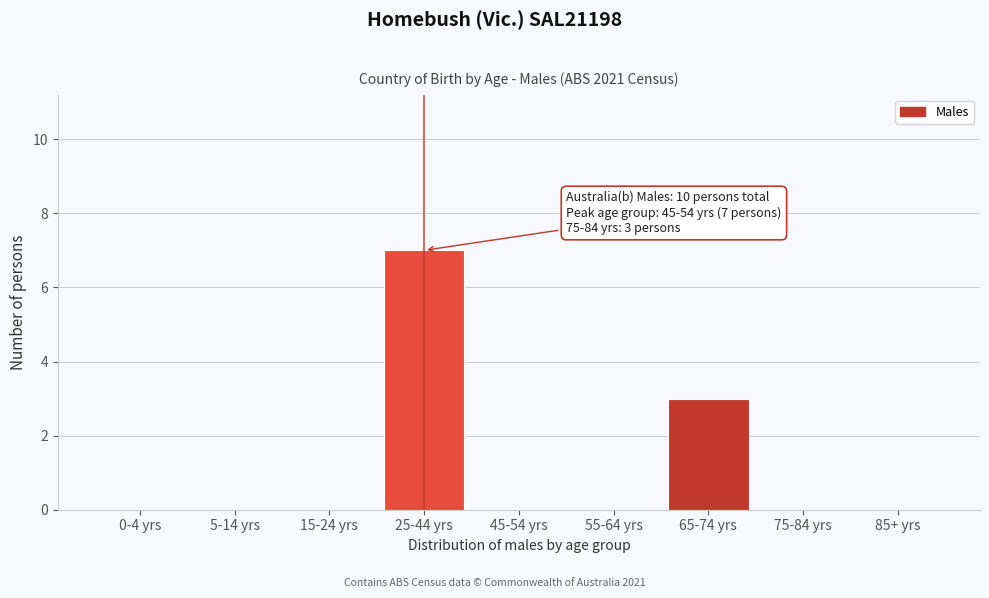

Reading left to right, extract all data points from this chart.

0-4 yrs=0	5-14 yrs=0	15-24 yrs=0	25-44 yrs=7	45-54 yrs=0	55-64 yrs=0	65-74 yrs=3	75-84 yrs=0	85+ yrs=0